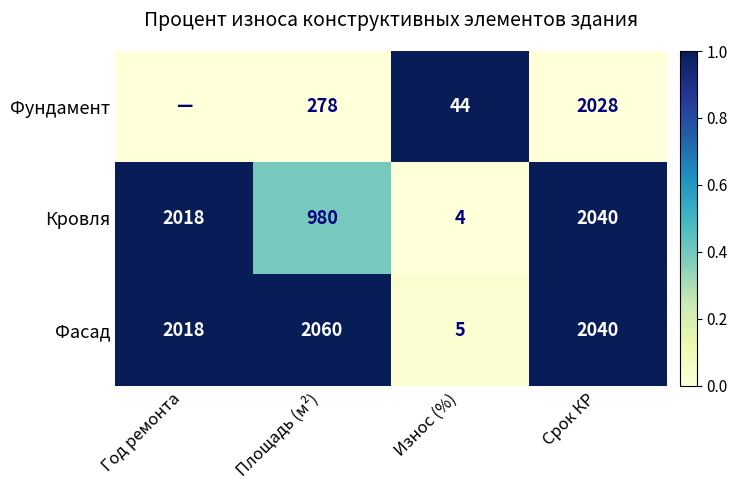

What is the difference between the Фасад values at Износ (%) and Площадь (м²)?

2055